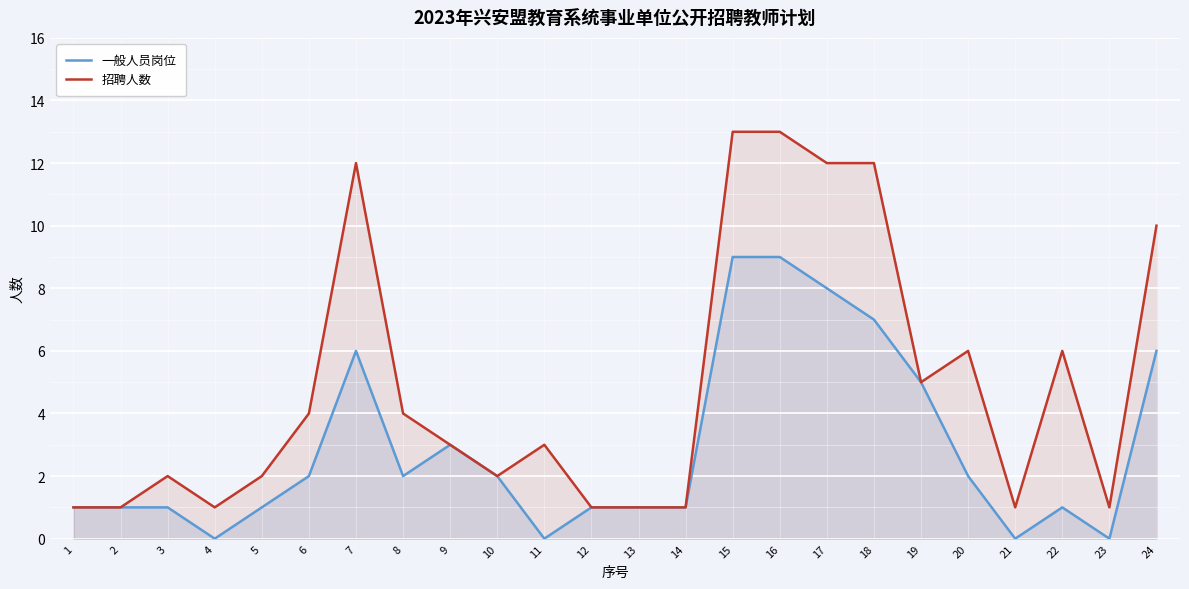

True or false: 招聘人数 and 一般人员岗位 cross at least once.

False